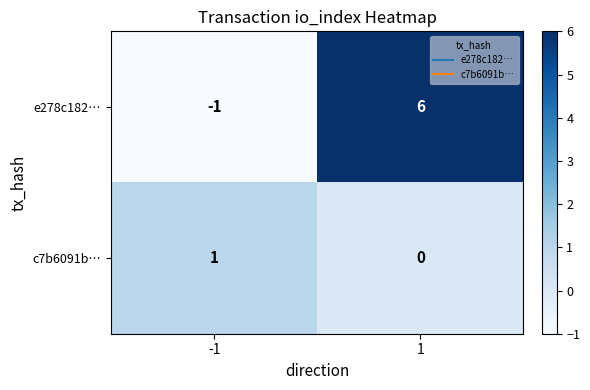

At which category is the sum across all series the highest?

1